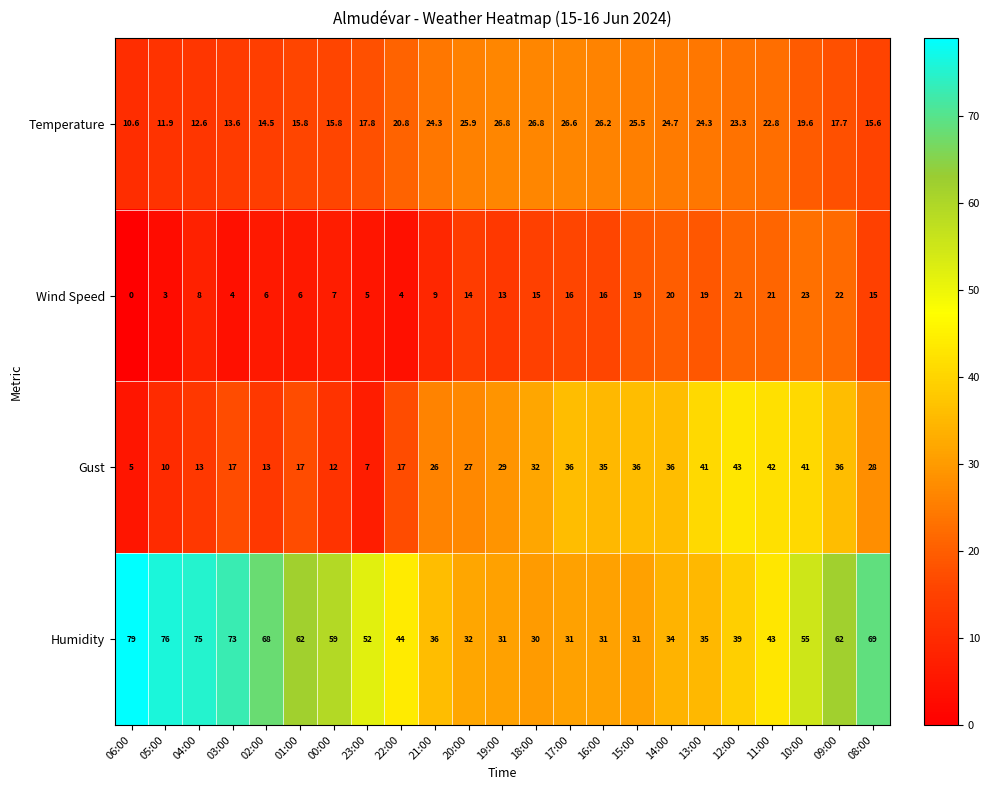

Where does the Temperature series first go above 20?

22:00